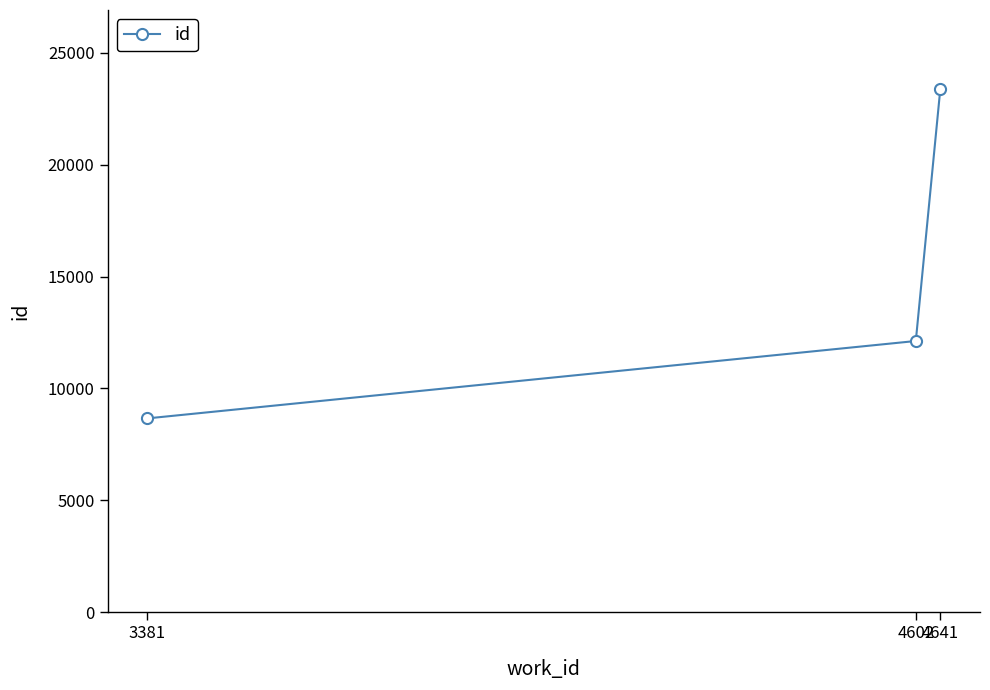

Is it true that the value at 4641 is 5217?

False